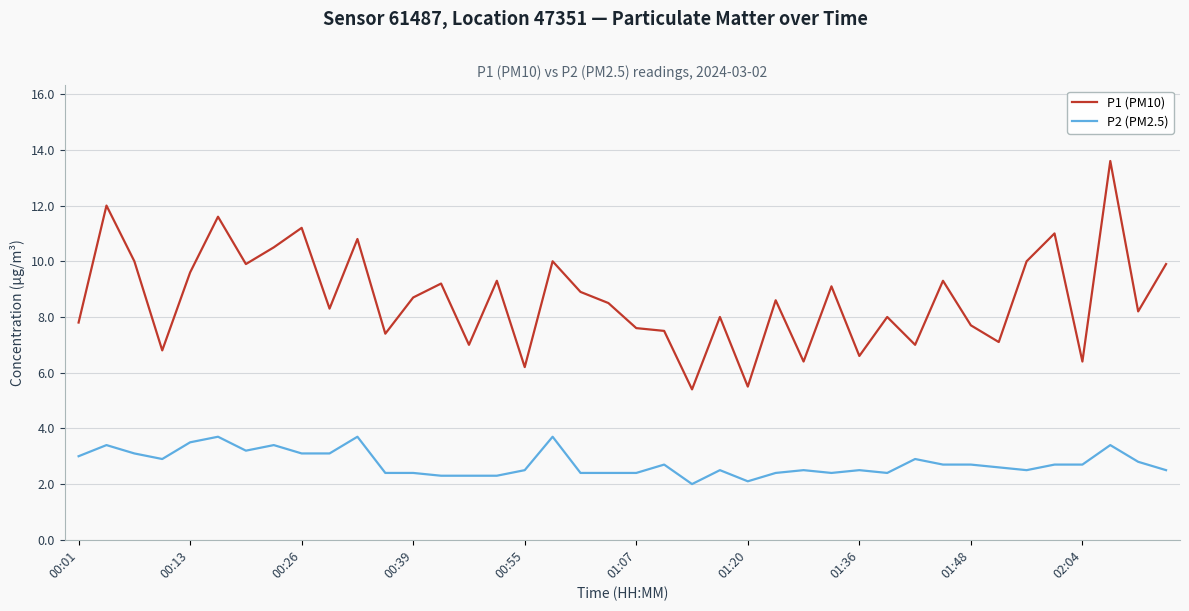

What is the greatest value displayed?

13.6